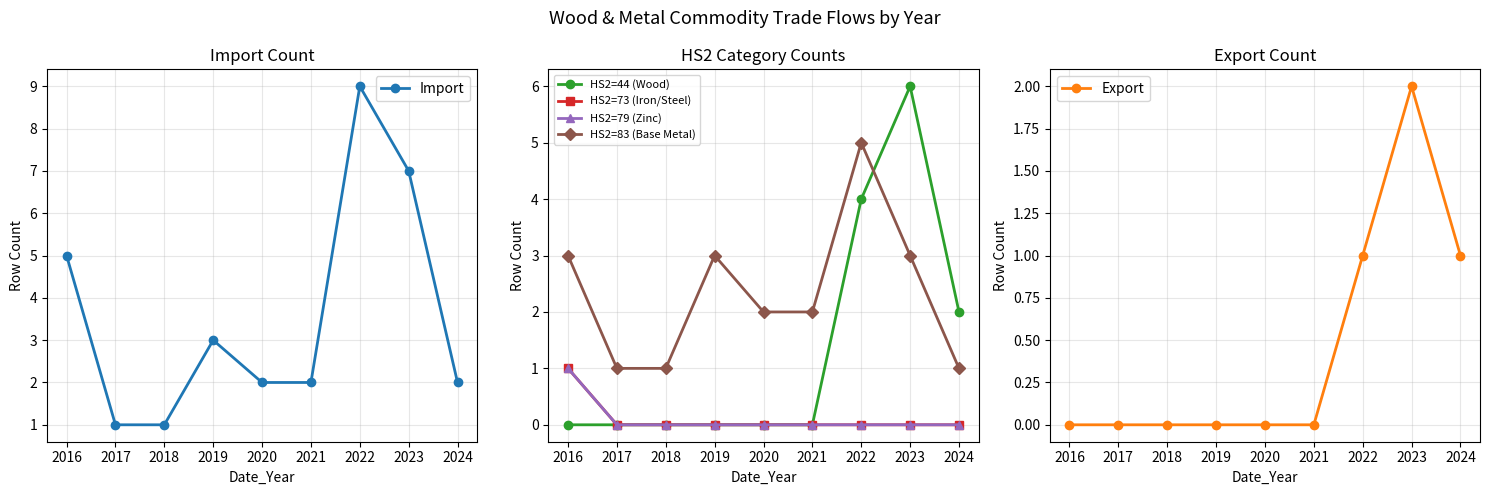

Which category has the highest value in the Export series?

2023